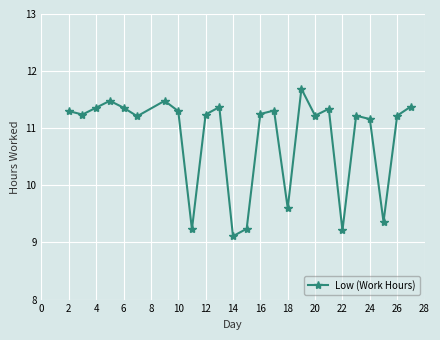

What is the difference between the second highest and minimum values?

2.4